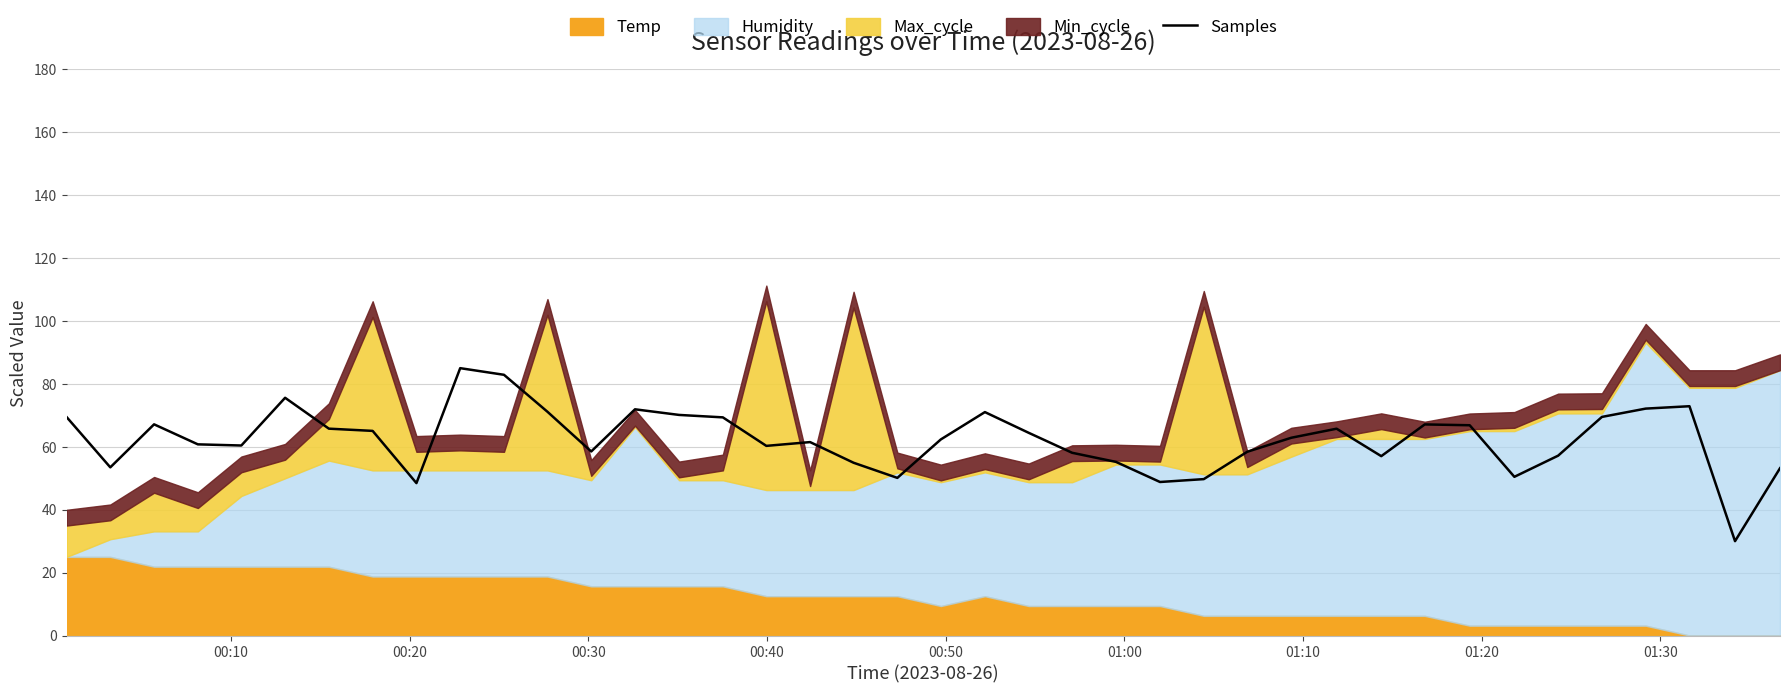

How many lines are shown in the chart?

1